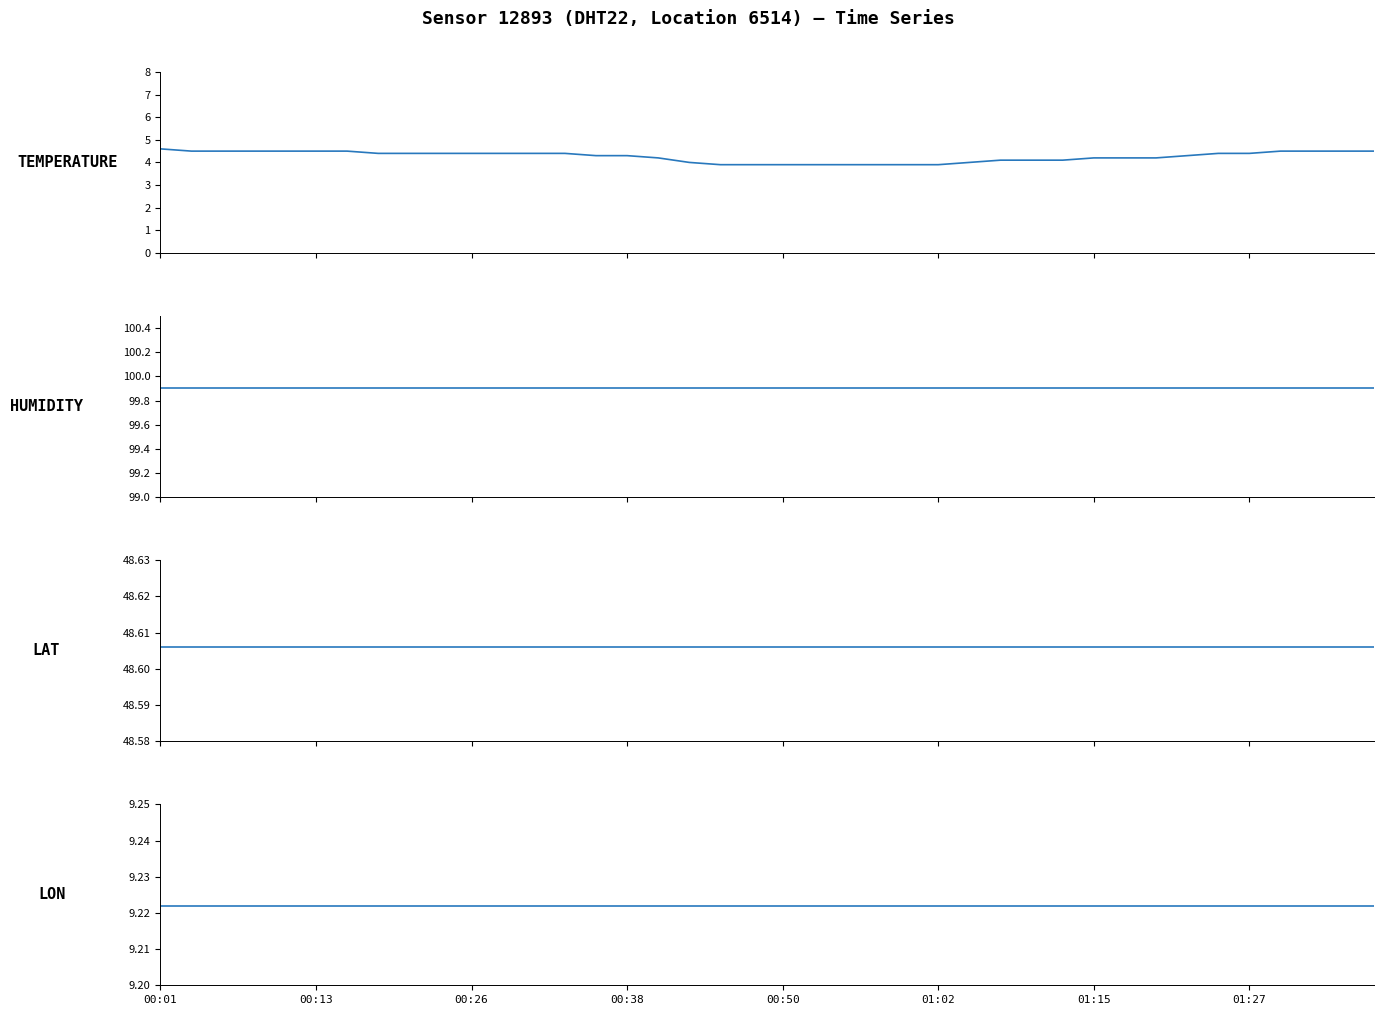

What are all the series names shown in the legend?

temperature, humidity, lat, lon